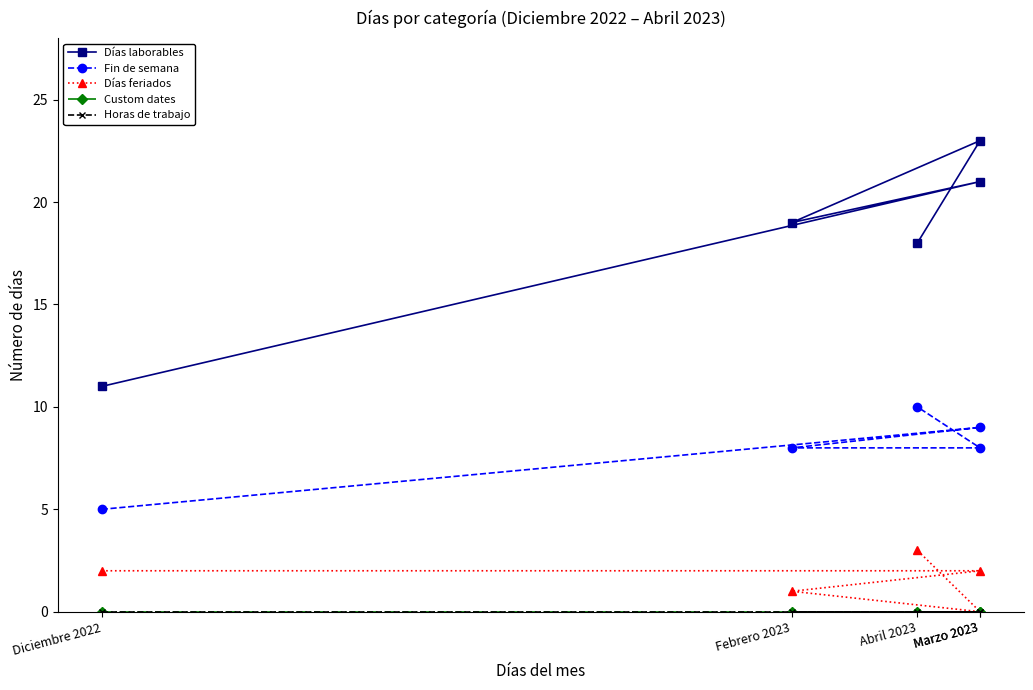

The Días laborables series shows 21 at Marzo 2023. True or false?

True